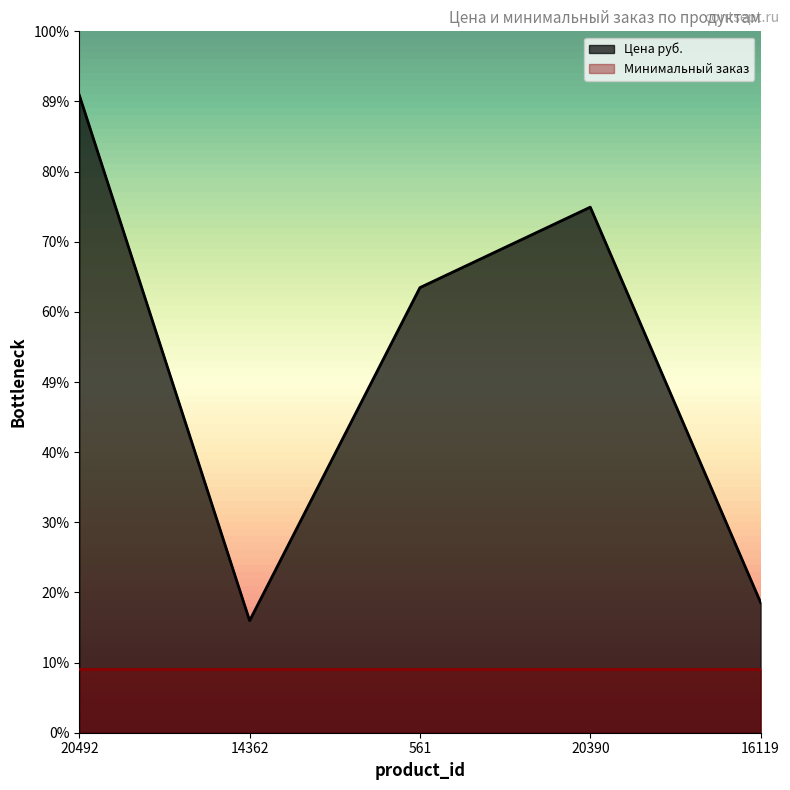

Which has a higher value, 16119 or 561?

561